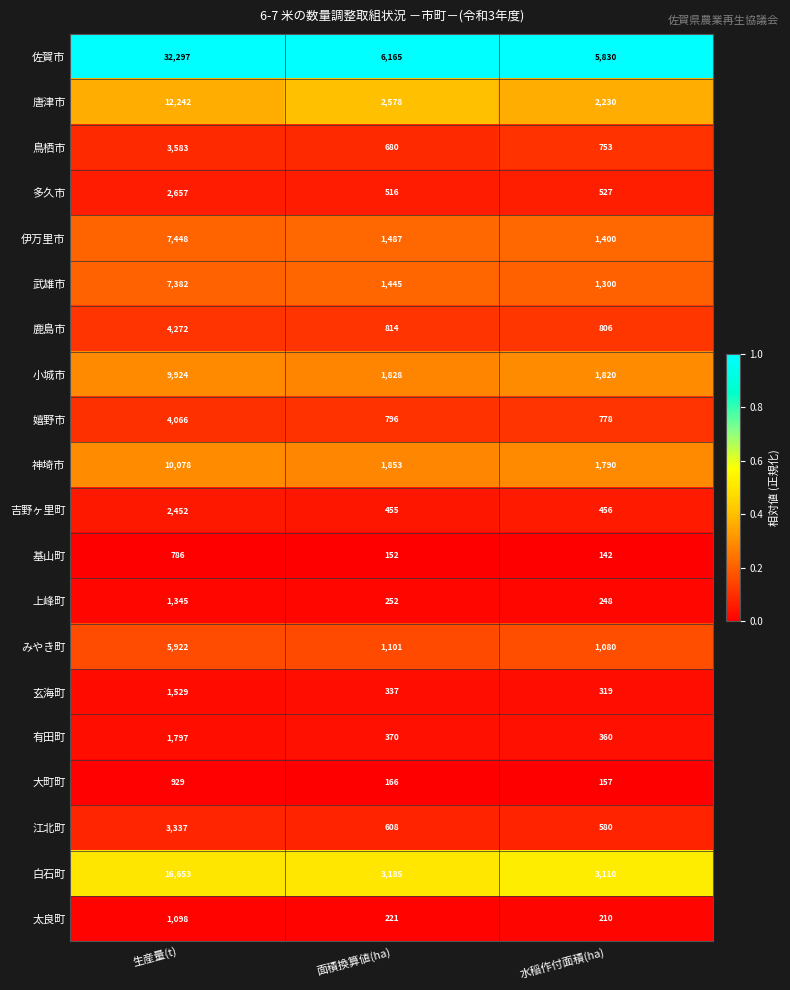

What is the spread (max minus min) of values at 生産量(t)?

31511